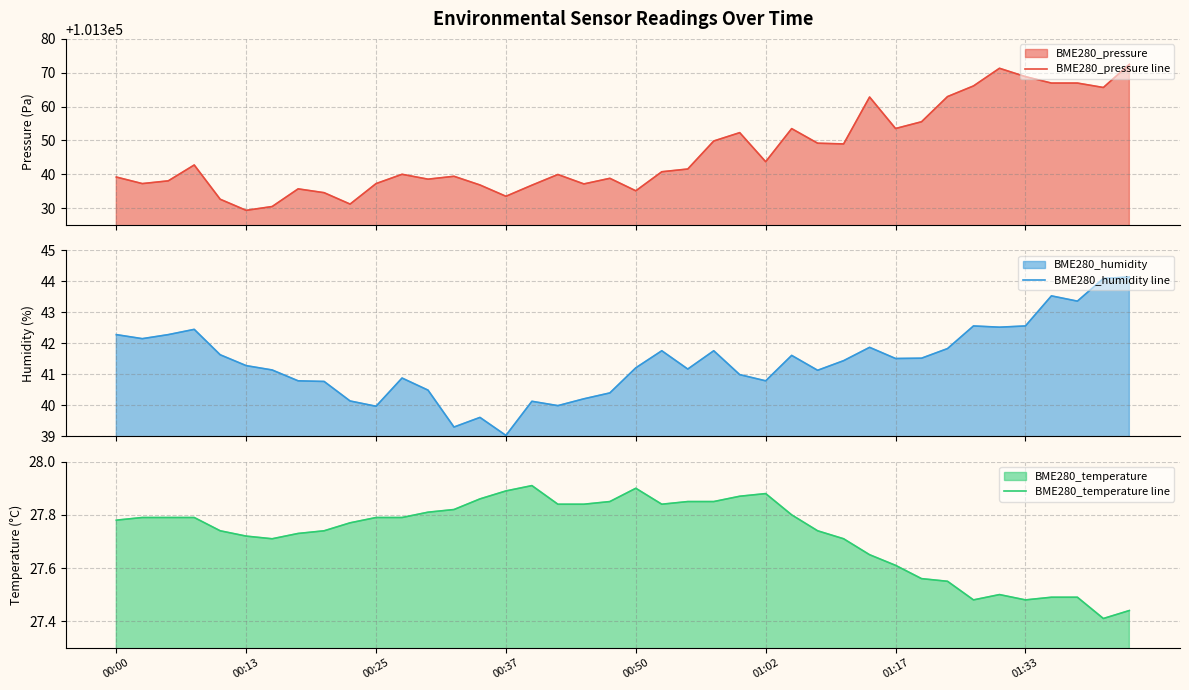

Does the chart have visible grid lines?

Yes